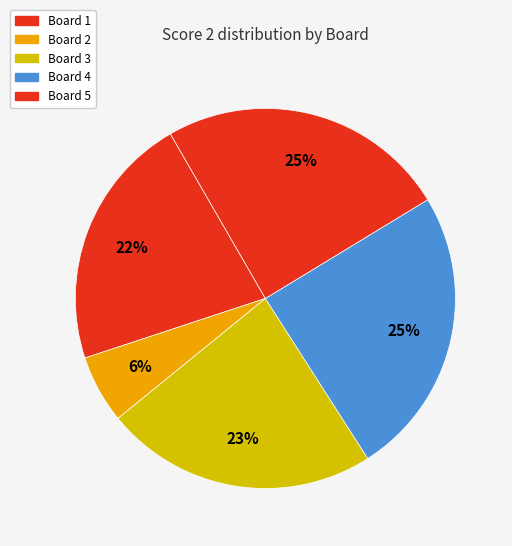

Does any single category account for the majority?

No